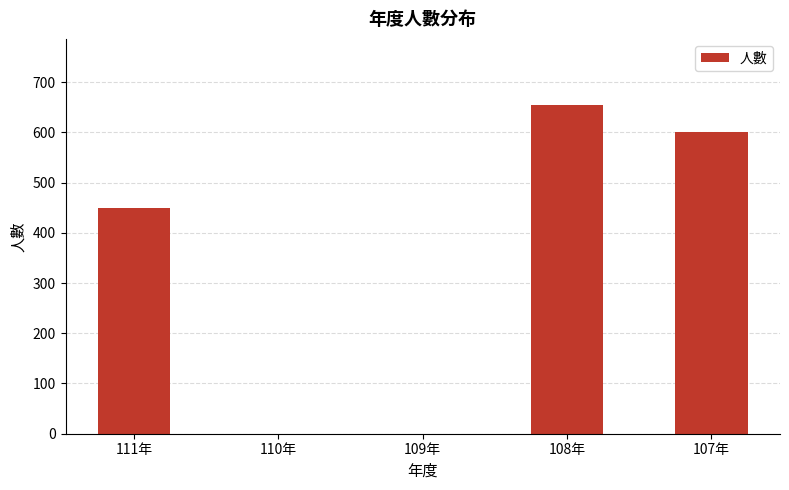

True or false: the data shows 655 at 108年.

True